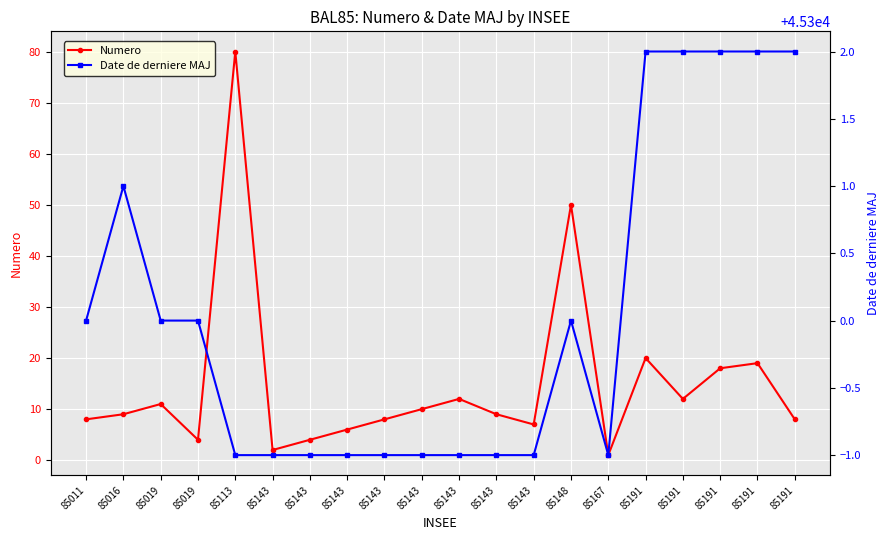

True or false: Numero and Date de derniere MAJ intersect in this chart.

False